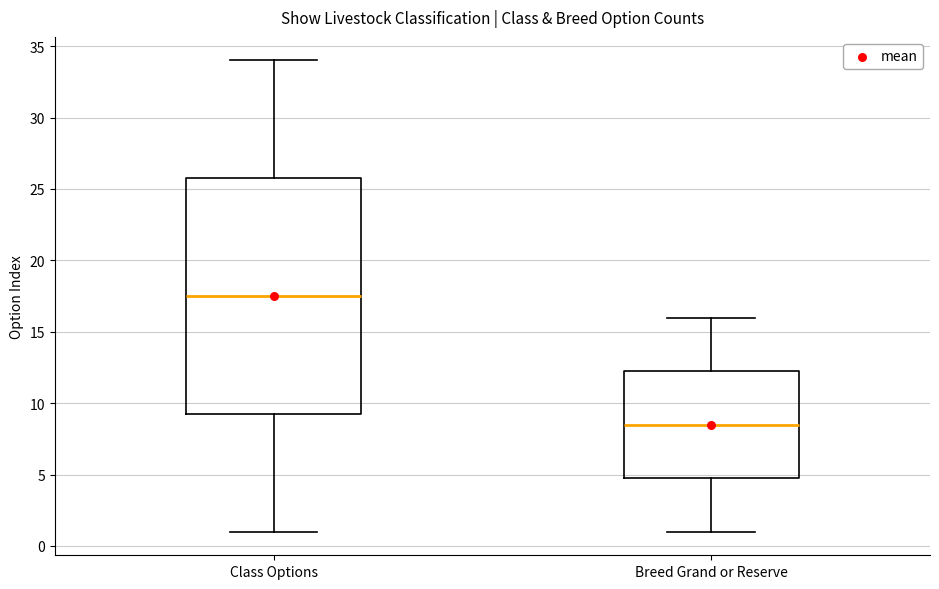

Comparing the boxes themselves (not the whiskers), which one is the tallest?

Class Options